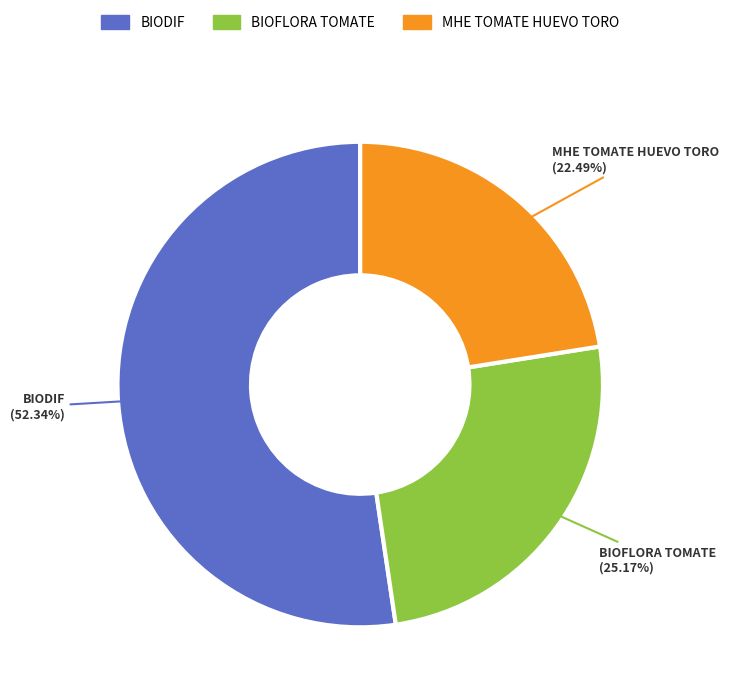

Combined, what portion of the pie is MHE TOMATE HUEVO TORO and BIOFLORA TOMATE?

47.7%